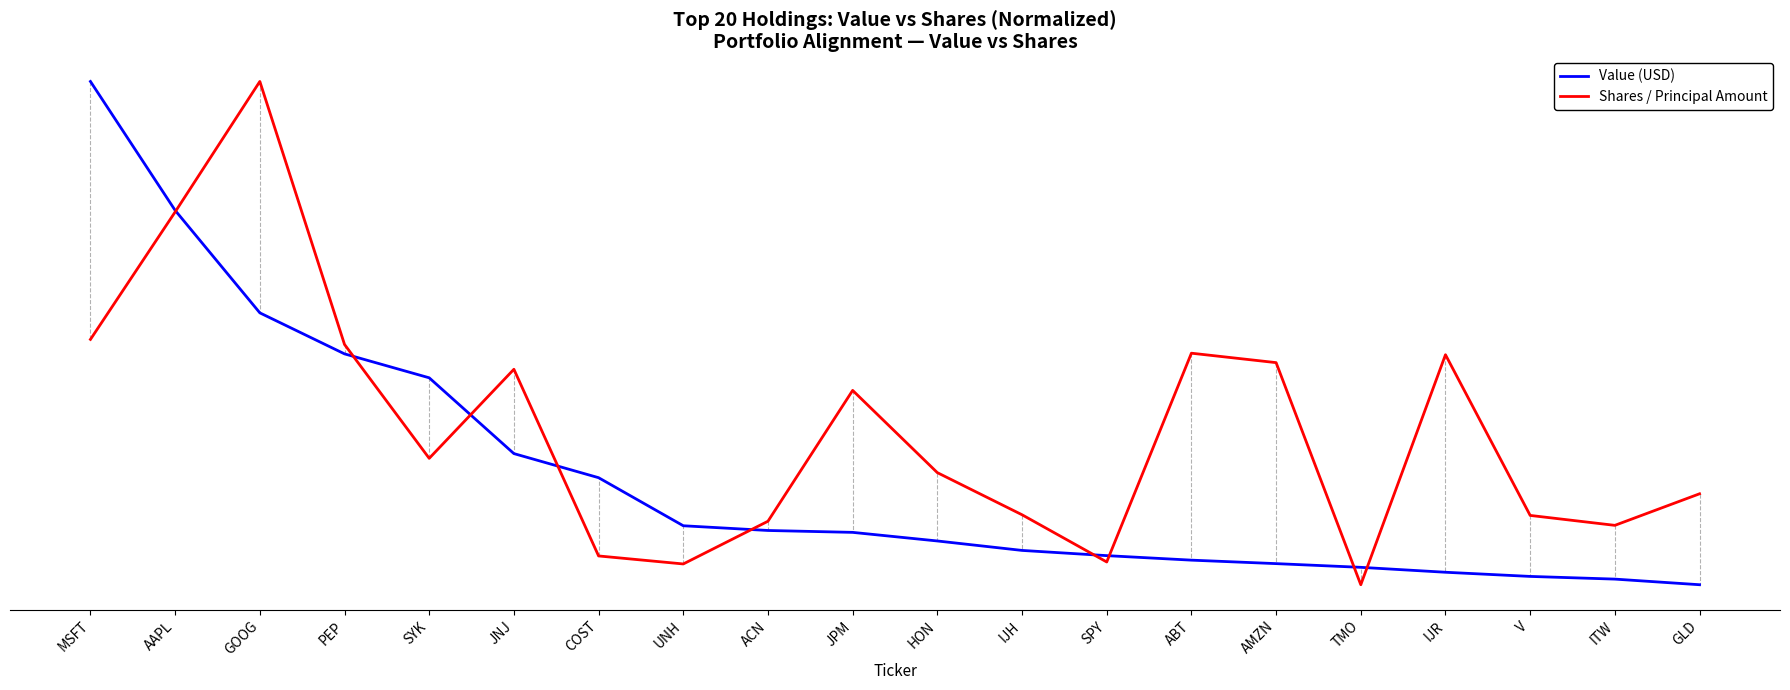

What is the difference between the maximum and minimum values in the Value (USD) series?

50655233.0